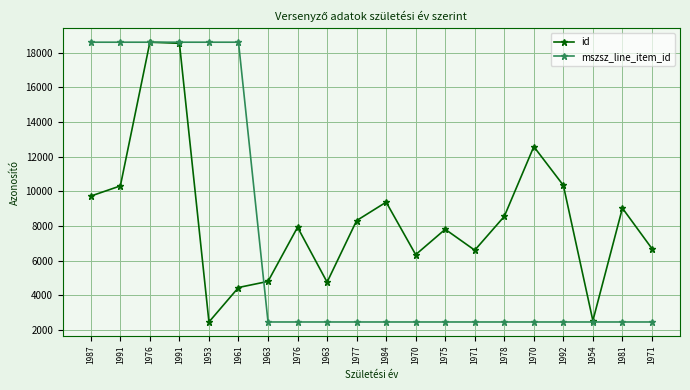

How many lines are shown in the chart?

2